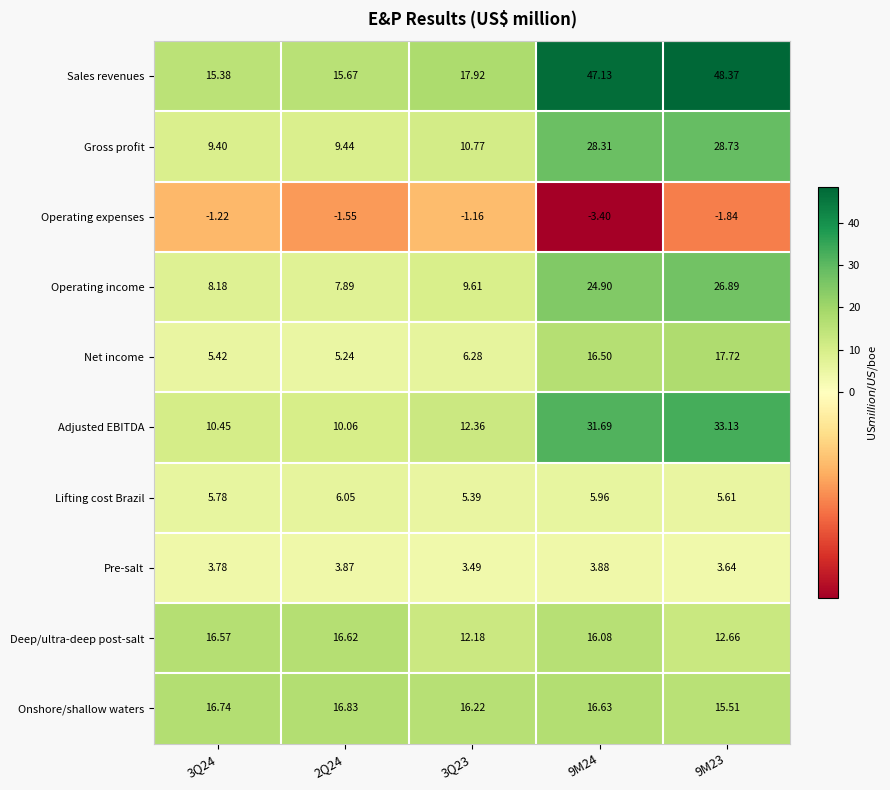

Which series has the largest total across all categories?

Sales revenues